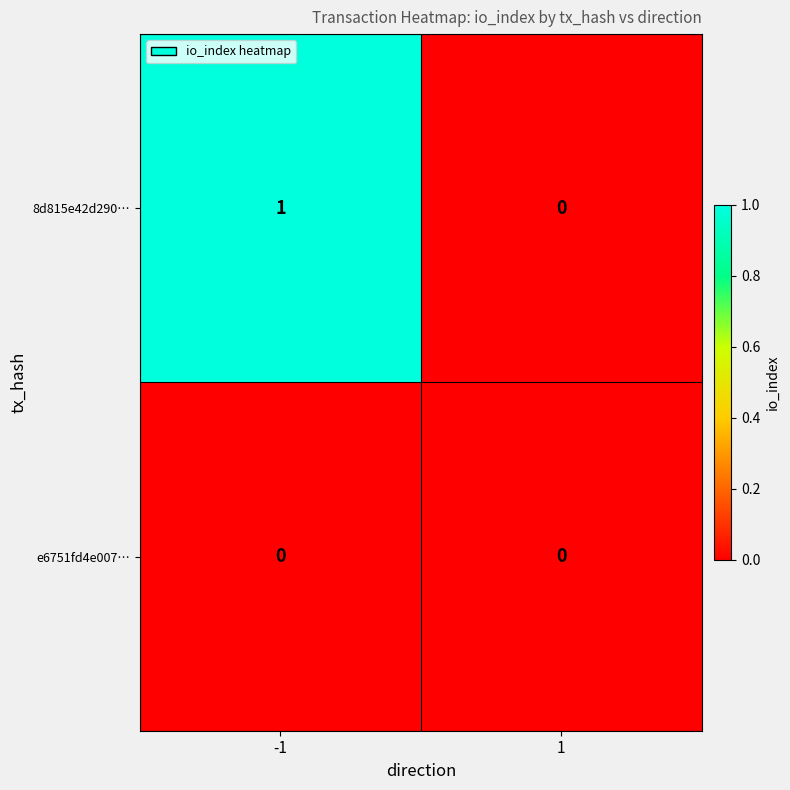

Reading right to left, what are all the values shown in this chart?

8d815e42d290…: 1=0	-1=1
e6751fd4e007…: 1=0	-1=0